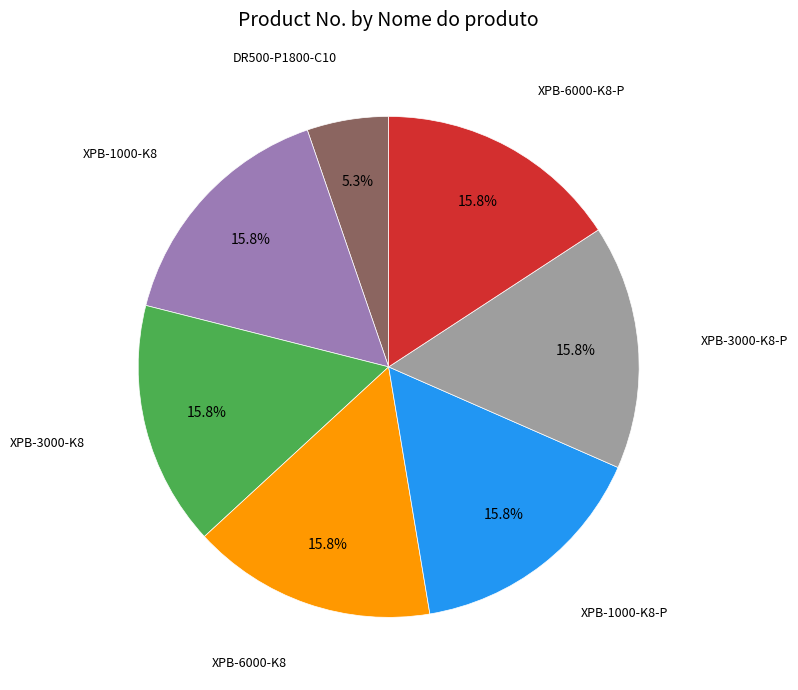

Is there any slice that represents more than half of the pie?

No